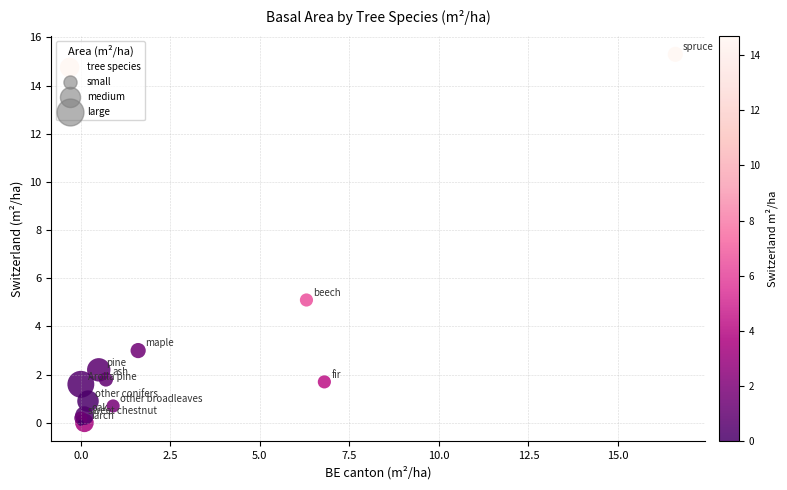

What Y value in the scatter plot is closest to 7?

5.1